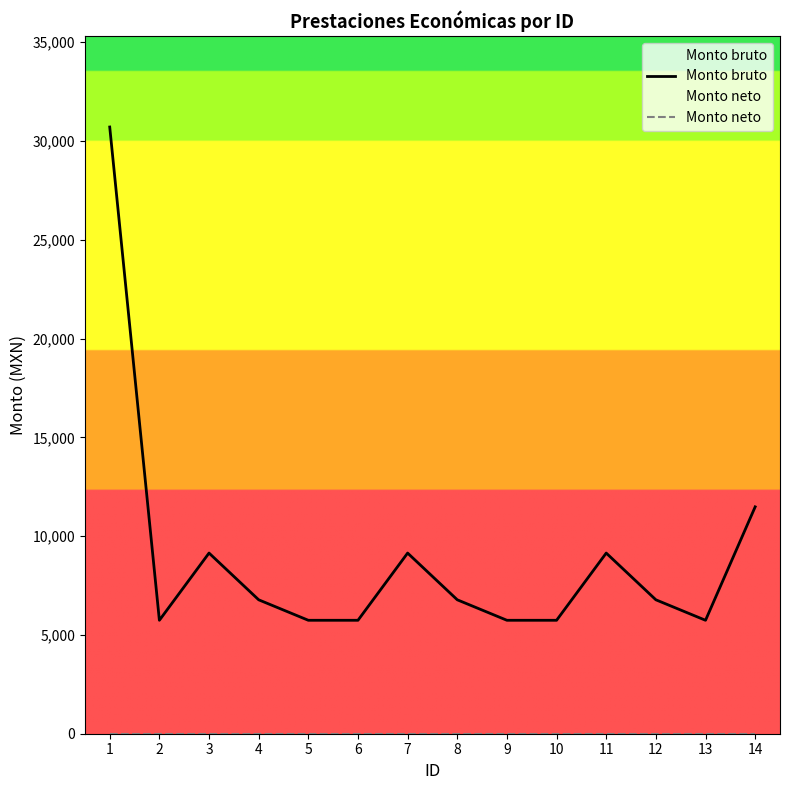

At which label does Monto bruto reach its peak?

1